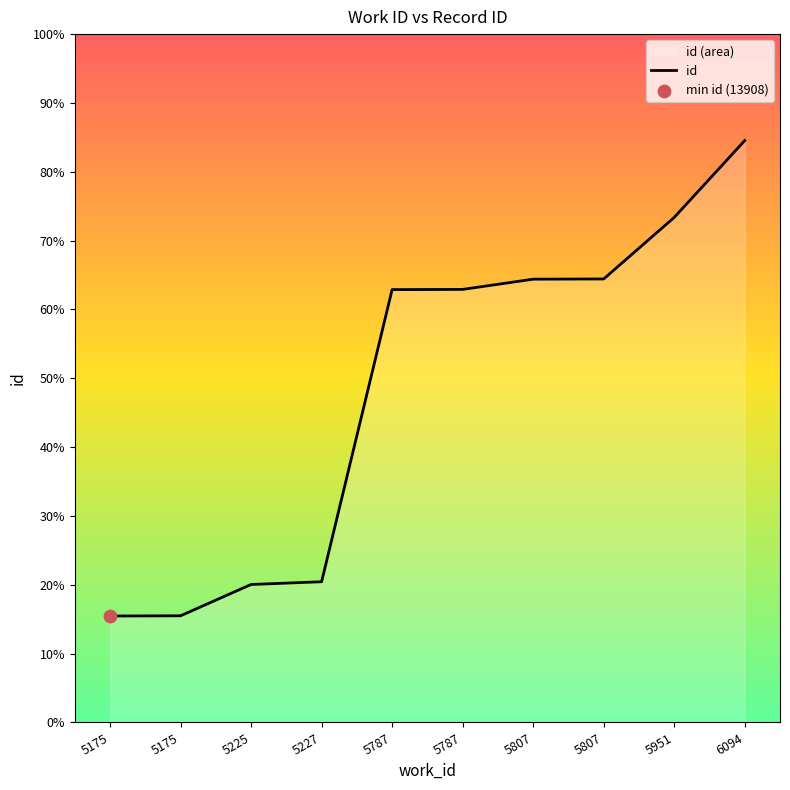

What is the ratio of the value at 5175 to the value at 5175?

1.0